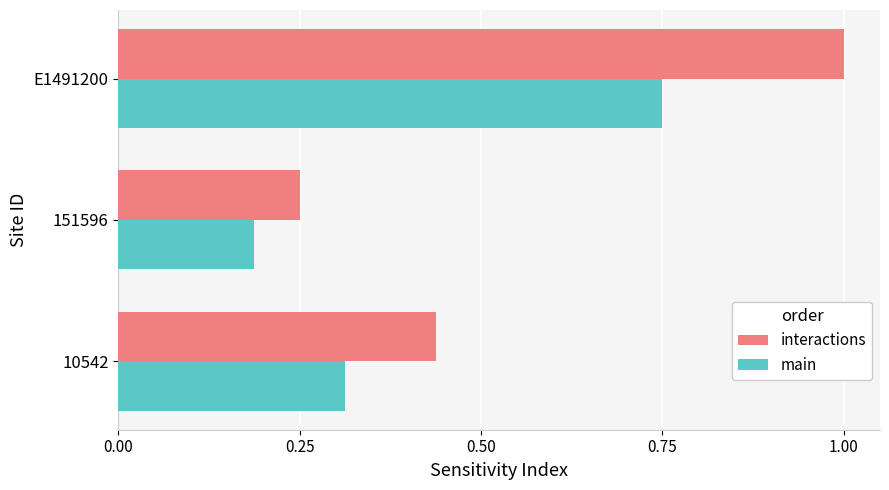

What is the greatest value displayed?

1.0